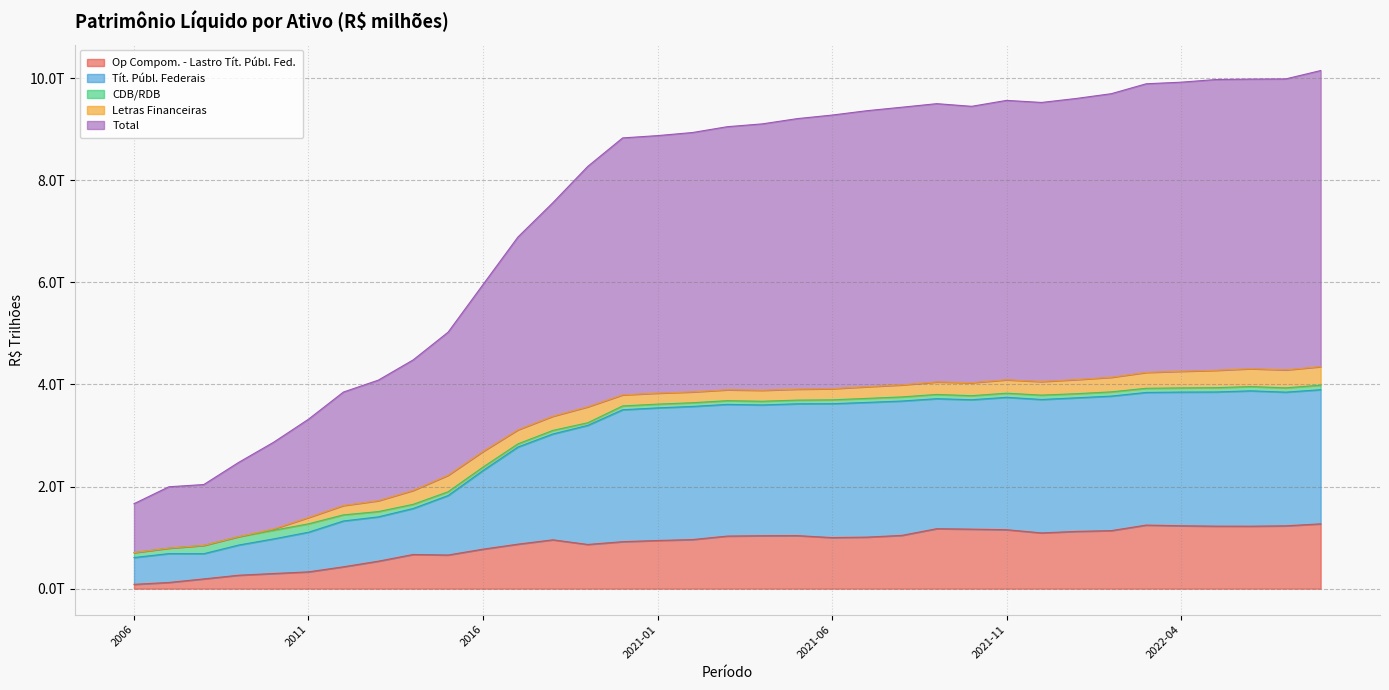

Between 2022-07 and 2022-05, which is larger?

2022-07